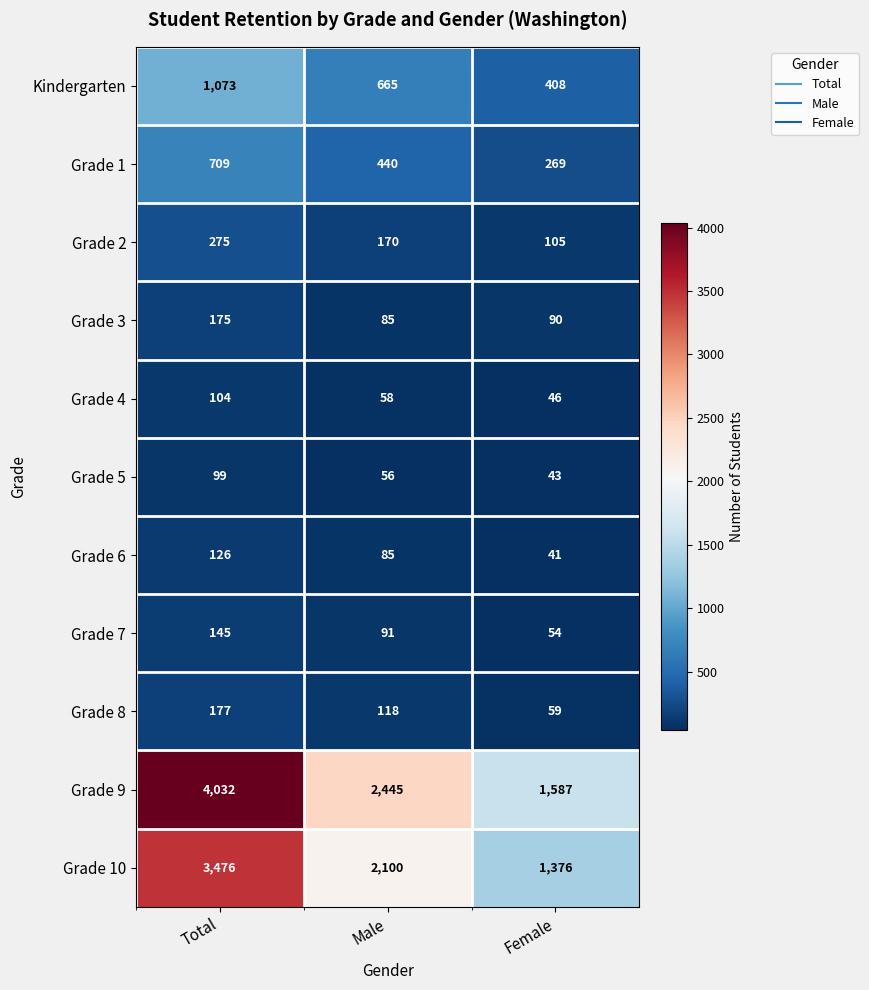

What is the sum of all Grade 2 values?

550